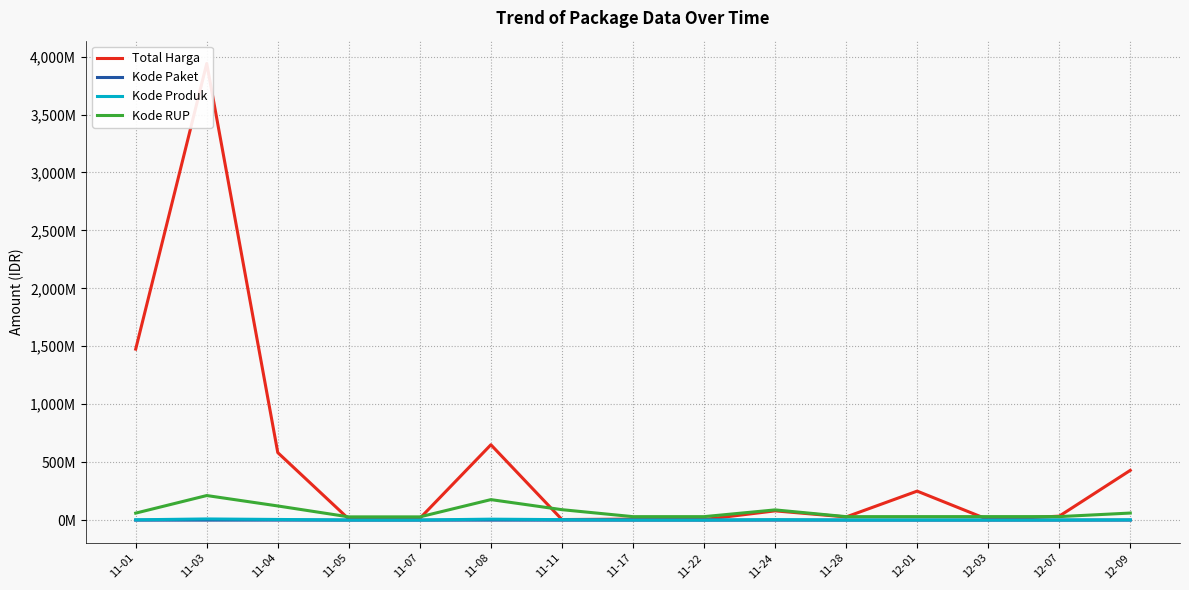

The value of Total Harga at 11-05 is 13141018. True or false?

False